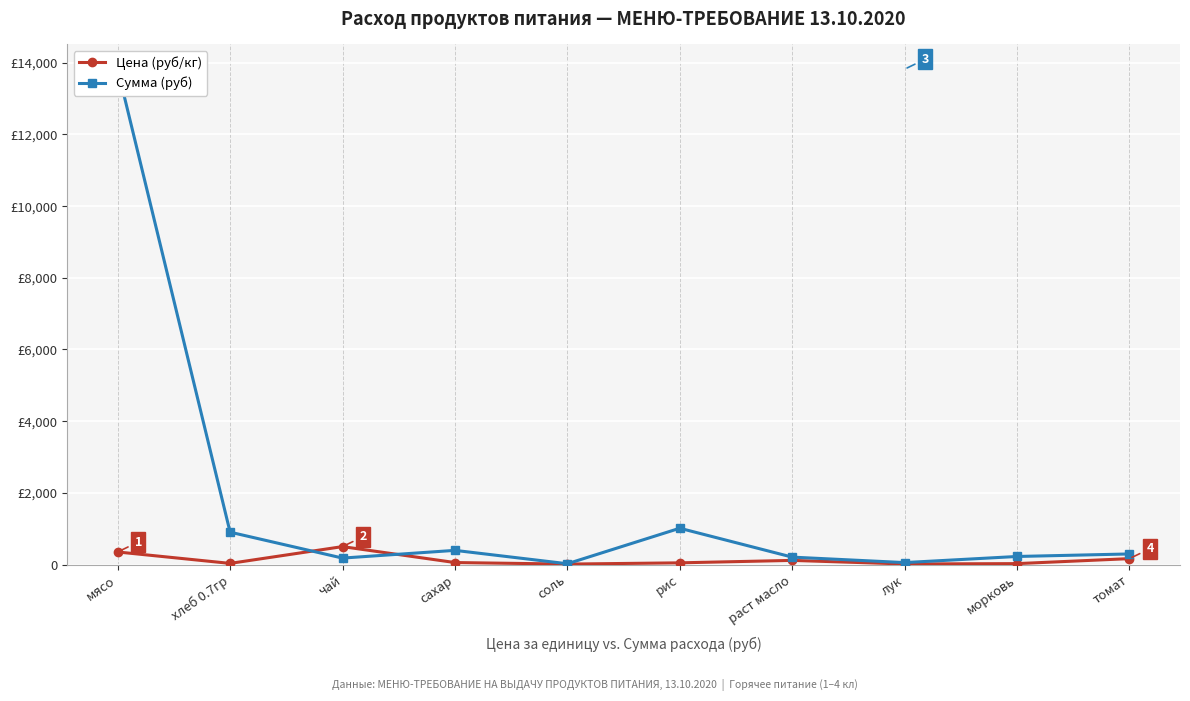

Reading left to right, transcribe all the data shown in this chart.

Цена (руб/кг): 350.0	31.4	500.0	55.0	12.0	47.0	115.0	15.0	25.0	164.3
Сумма (руб): 13821.5	902.7	179.5	394.9	21.5	1012.4	206.4	53.9	224.4	294.9